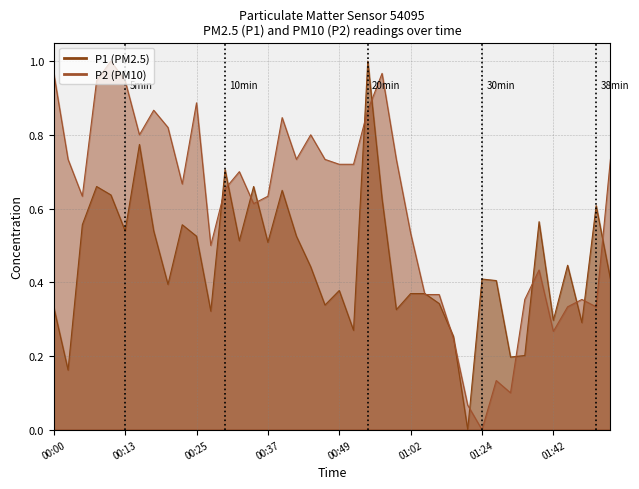

What is the difference between the second highest and second lowest values in the P2 series?

0.9